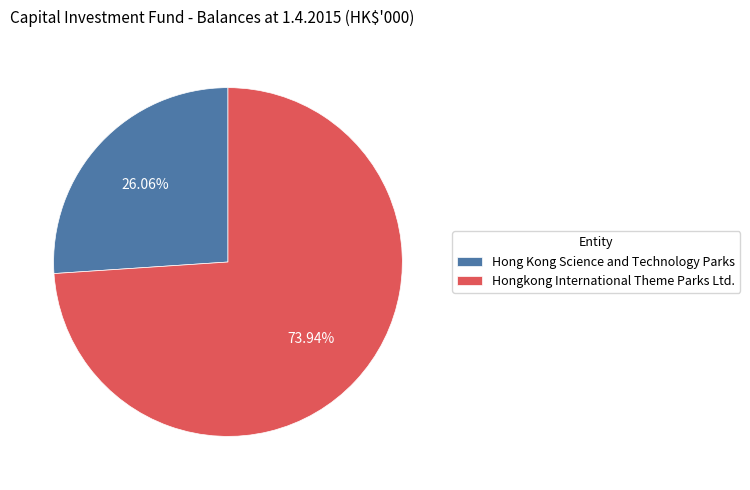

What is the total percentage of Hongkong International Theme Parks Ltd. and Hong Kong Science and Technology Parks?

100.0%